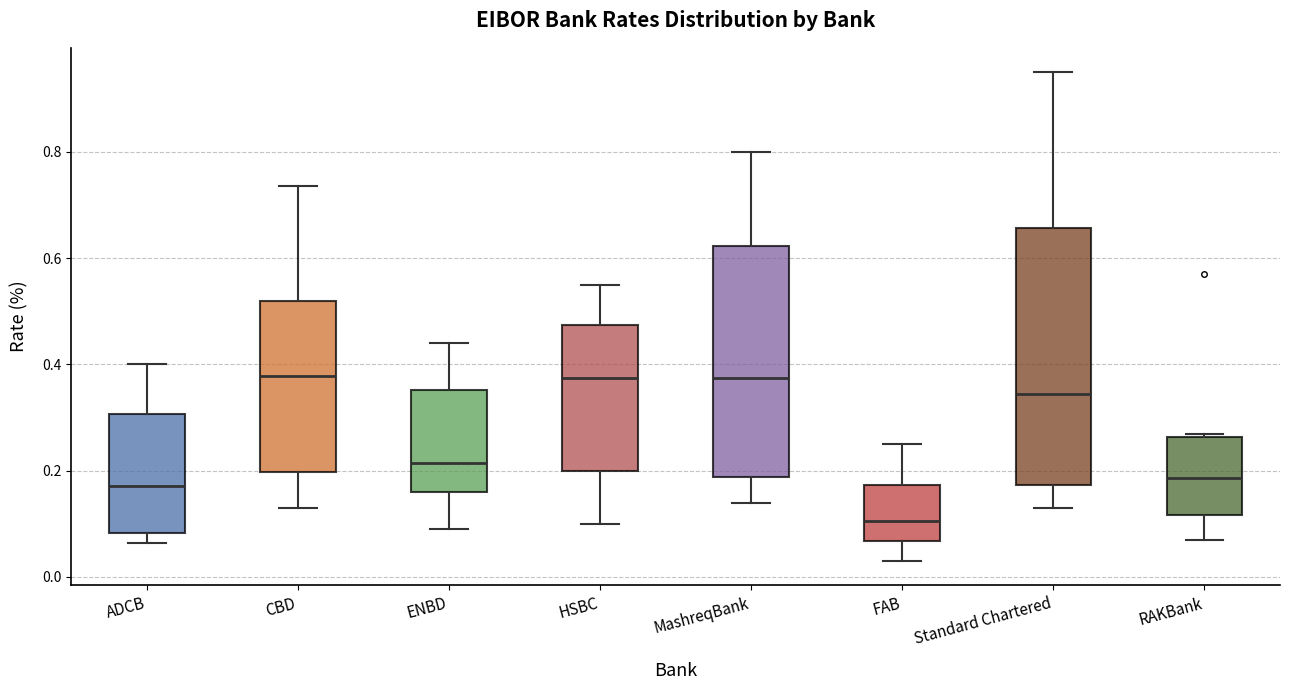

Reading left to right, read every box against the y-axis: the position of its median line, the range the box covers, and the ends of its whiskers. The values are not printed on the chart, so give them approximately, as read against the axis.

ADCB: median 0.18, box 0.08 to 0.30, whiskers 0.06 to 0.40
CBD: median 0.38, box 0.20 to 0.52, whiskers 0.14 to 0.74
ENBD: median 0.22, box 0.16 to 0.36, whiskers 0.10 to 0.44
HSBC: median 0.38, box 0.20 to 0.48, whiskers 0.10 to 0.56
MashreqBank: median 0.38, box 0.18 to 0.62, whiskers 0.14 to 0.80
FAB: median 0.10, box 0.06 to 0.18, whiskers 0.04 to 0.26
Standard Chartered: median 0.34, box 0.18 to 0.66, whiskers 0.14 to 0.96
RAKBank: median 0.18, box 0.12 to 0.26, whiskers 0.08 to 0.28